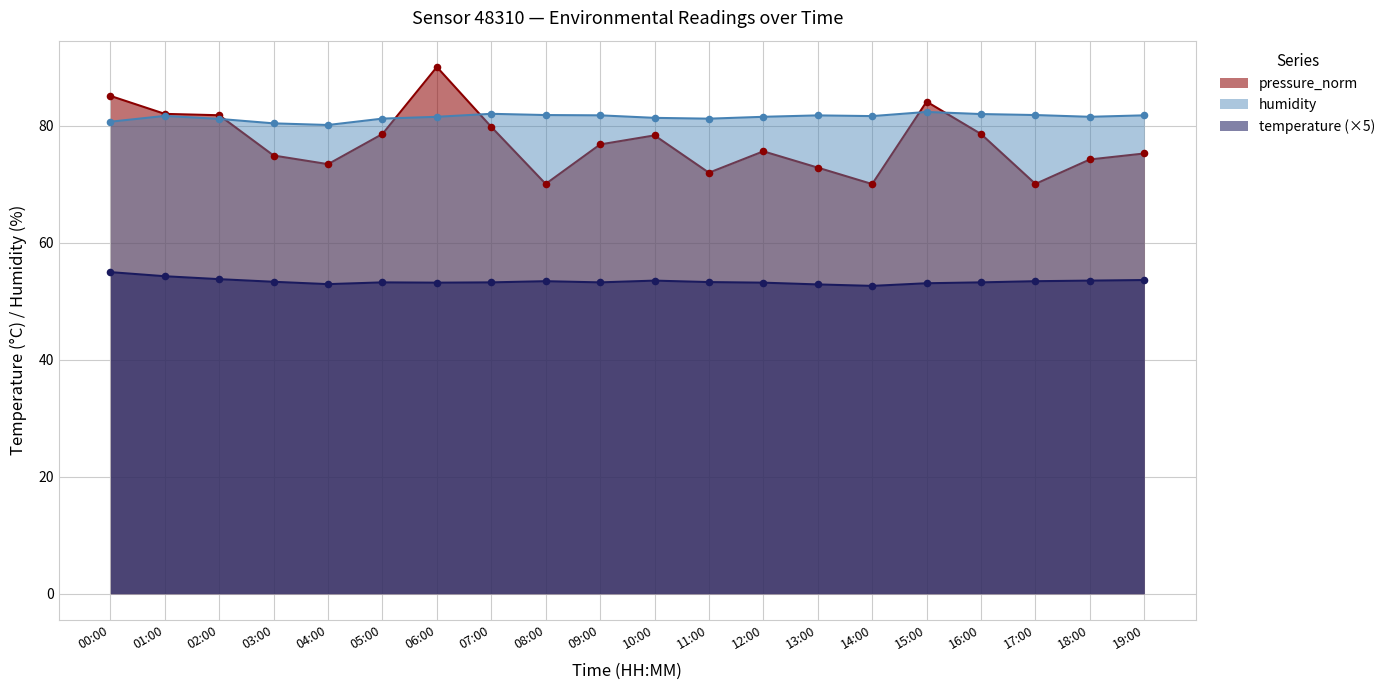

Which series reaches the minimum Y coordinate?

temperature